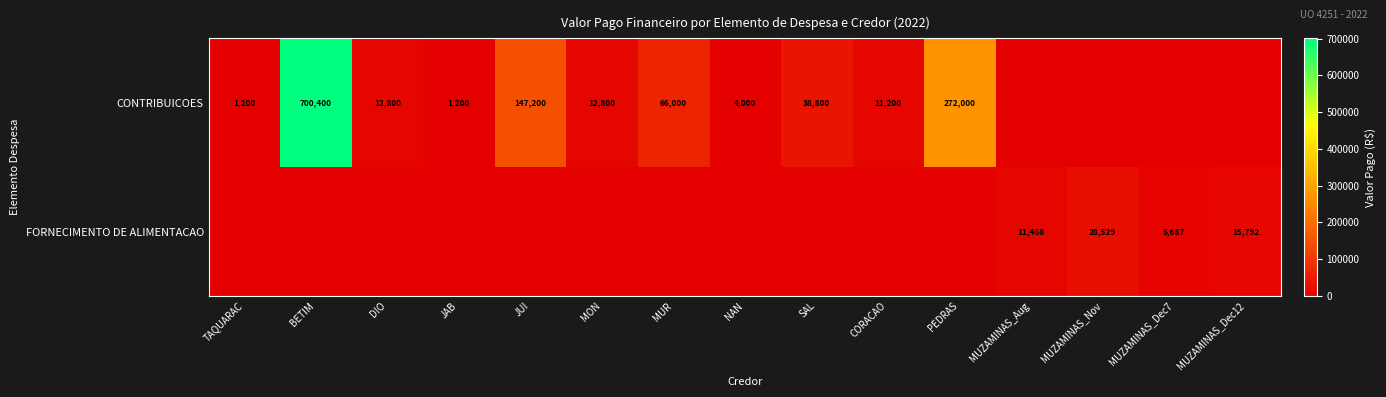

True or false: CONTRIBUICOES has a value of 1200 at JAB.

True